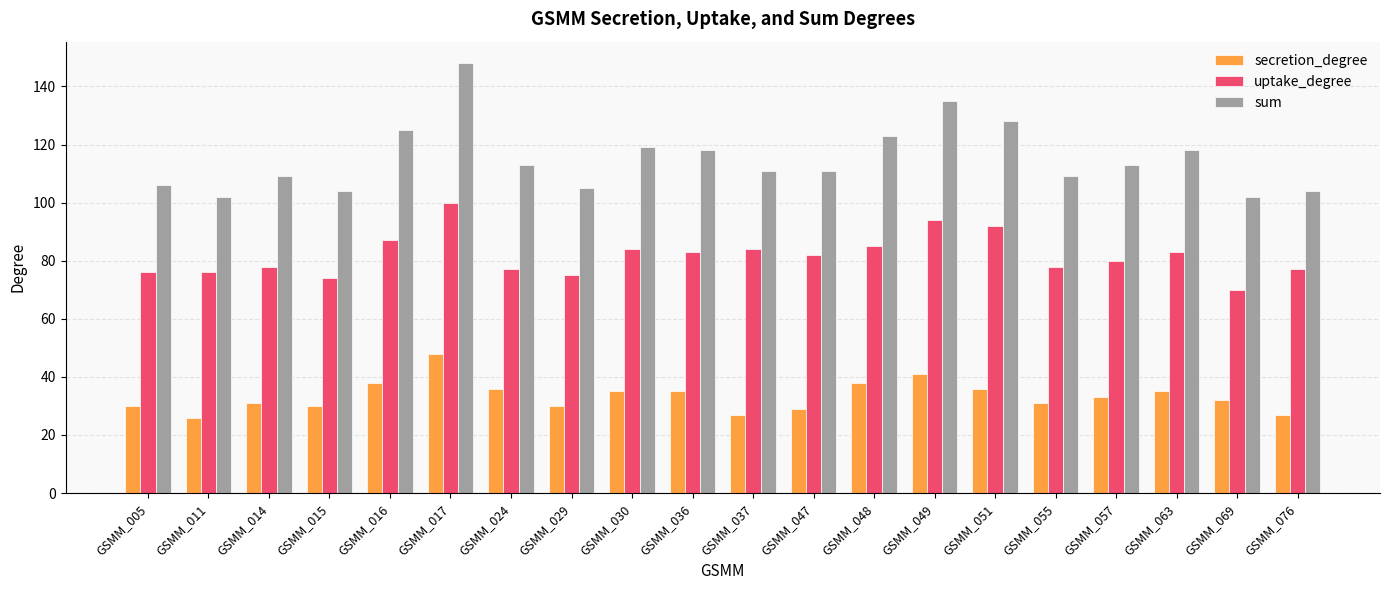

Reading left to right, transcribe all the data shown in this chart.

secretion_degree: 30	26	31	30	38	48	36	30	35	35	27	29	38	41	36	31	33	35	32	27
uptake_degree: 76	76	78	74	87	100	77	75	84	83	84	82	85	94	92	78	80	83	70	77
sum: 106	102	109	104	125	148	113	105	119	118	111	111	123	135	128	109	113	118	102	104